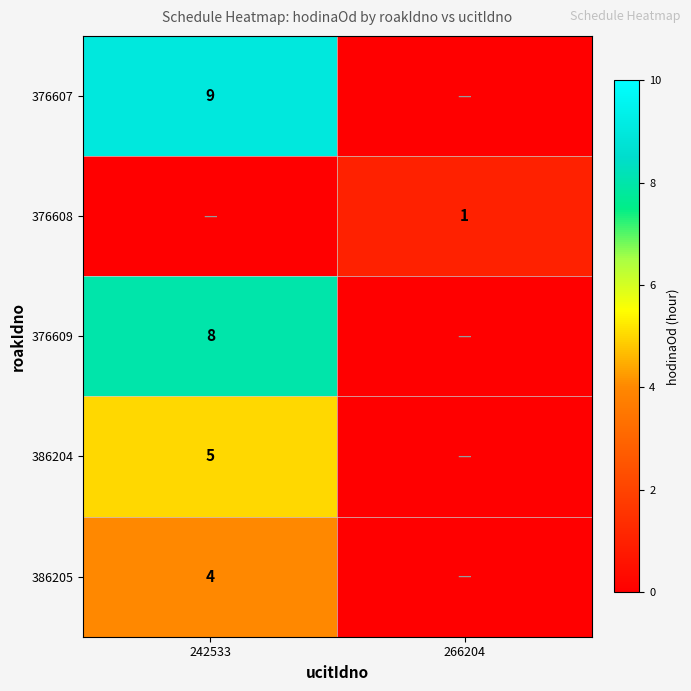

The value of 376608 at 266204 is 1. True or false?

True